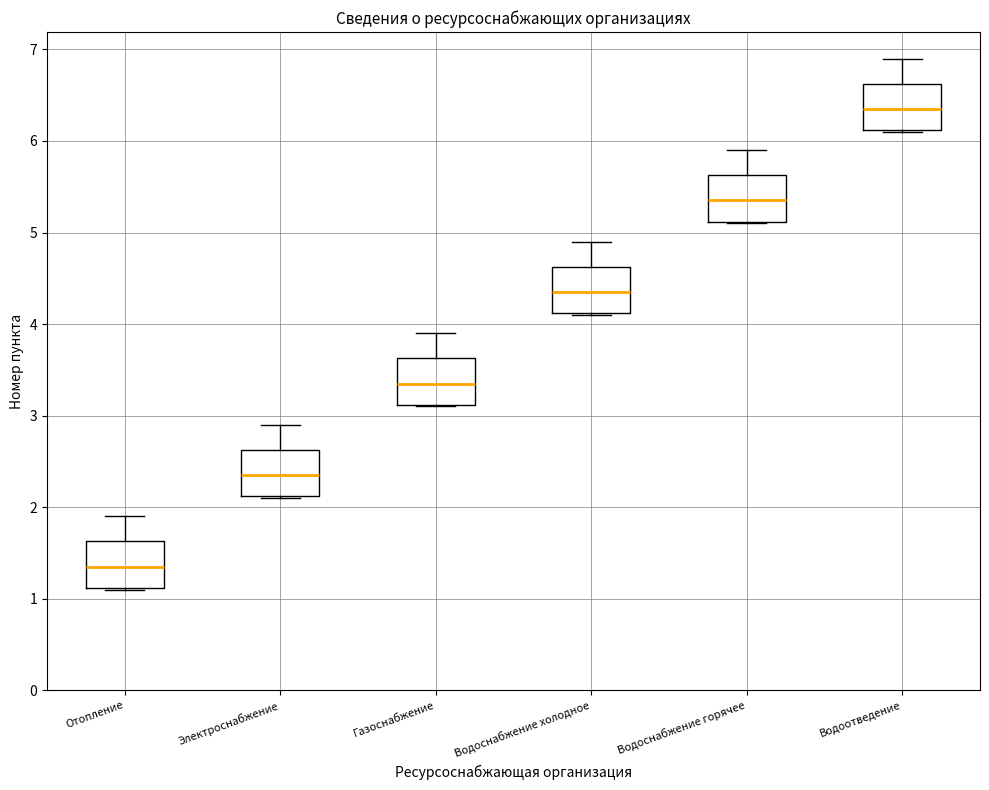

Reading left to right, transcribe this box plot: for each box, give where its median line is, the range the box spans, and where its two whiskers end, as read against the y-axis. The values are not printed on the chart, so give them approximately, as read against the axis.

Отопление: median 1.4, box 1.1 to 1.6, whiskers 1.1 to 1.9
Электроснабжение: median 2.4, box 2.1 to 2.6, whiskers 2.1 to 2.9
Газоснабжение: median 3.4, box 3.1 to 3.6, whiskers 3.1 to 3.9
Водоснабжение холодное: median 4.4, box 4.1 to 4.6, whiskers 4.1 to 4.9
Водоснабжение горячее: median 5.4, box 5.1 to 5.6, whiskers 5.1 to 5.9
Водоотведение: median 6.4, box 6.1 to 6.6, whiskers 6.1 to 6.9